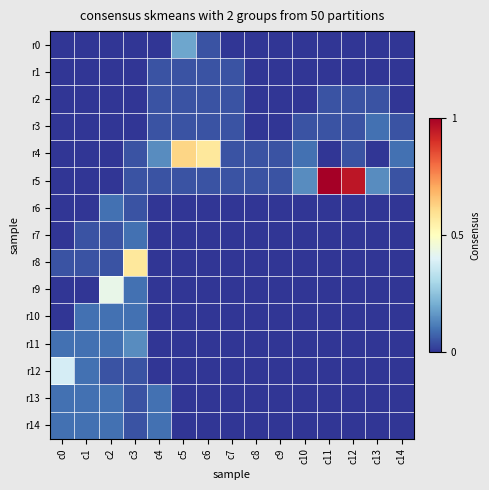

How many categories are shown in the chart?

15